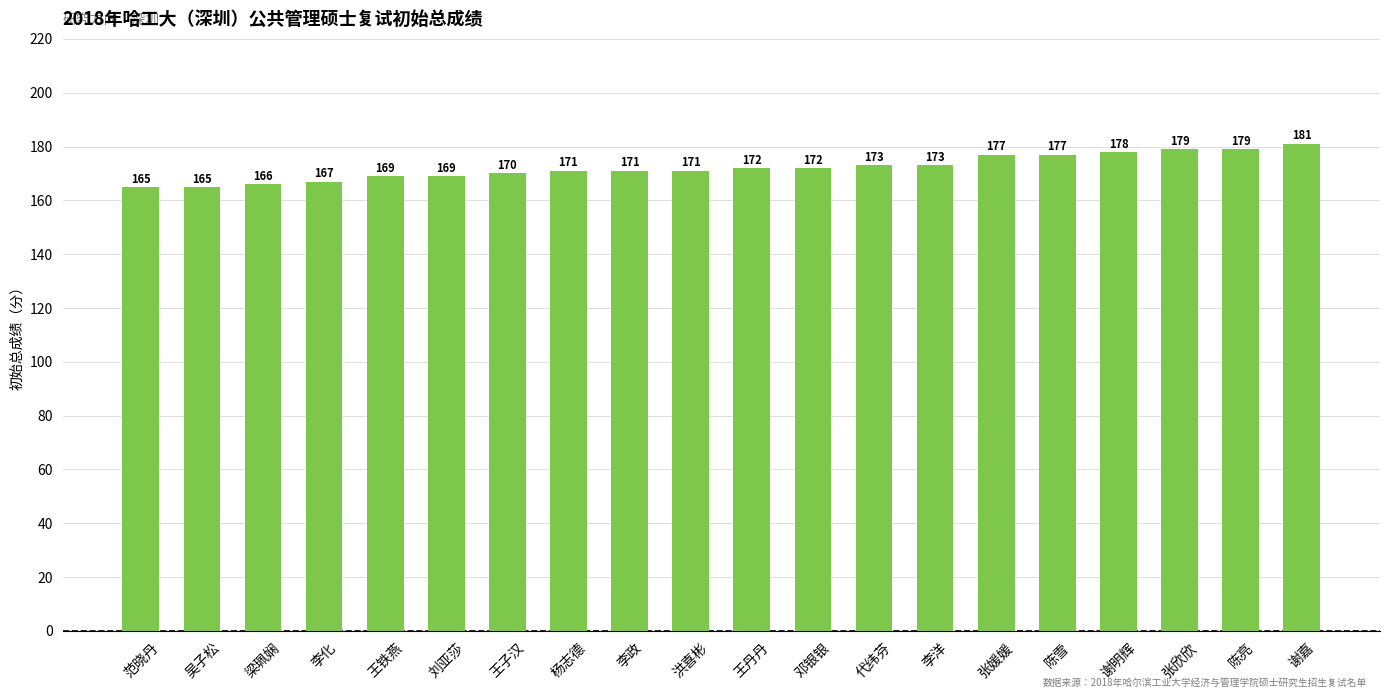

What is the difference between the values at 梁珮娴 and 王丹丹?

6